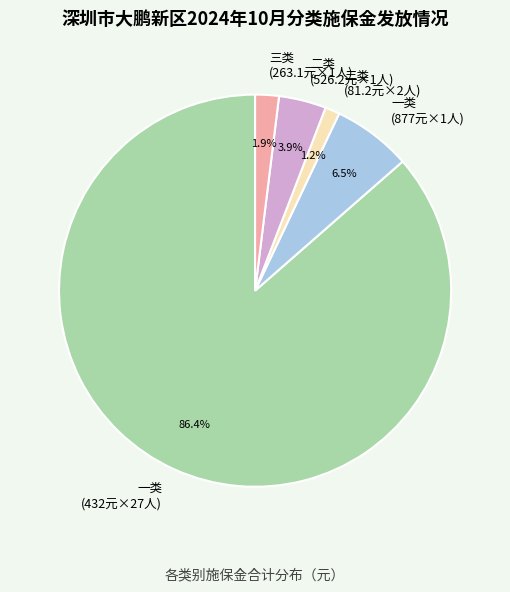

Which category has the smallest portion of the pie?

二类 (81.2元×2人)